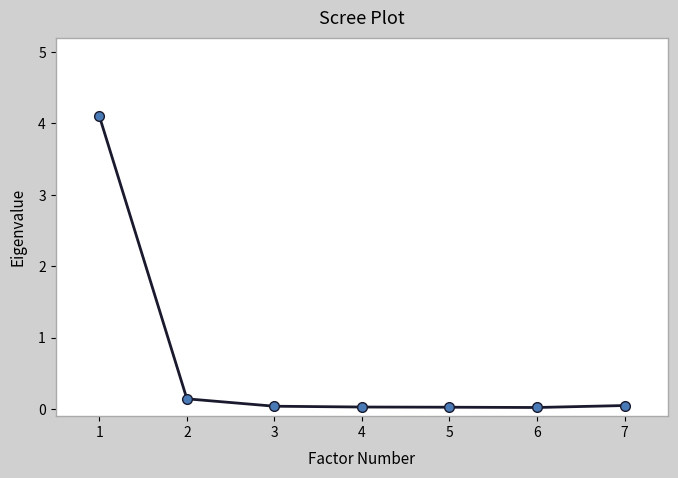

What is the average value?

0.6